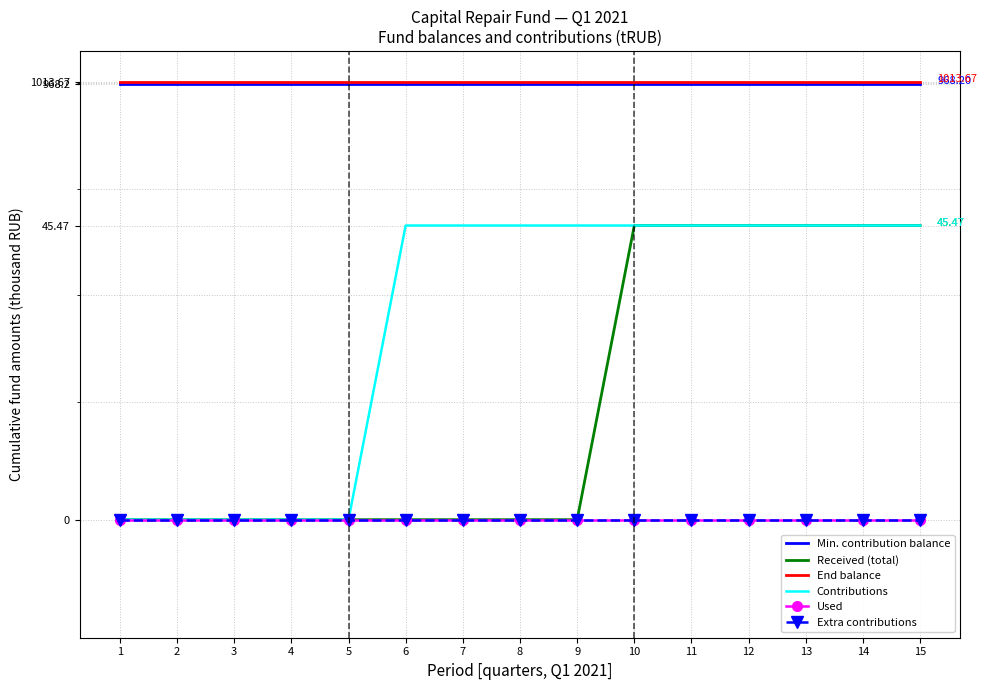

Between 13 and 7, which is larger?

13